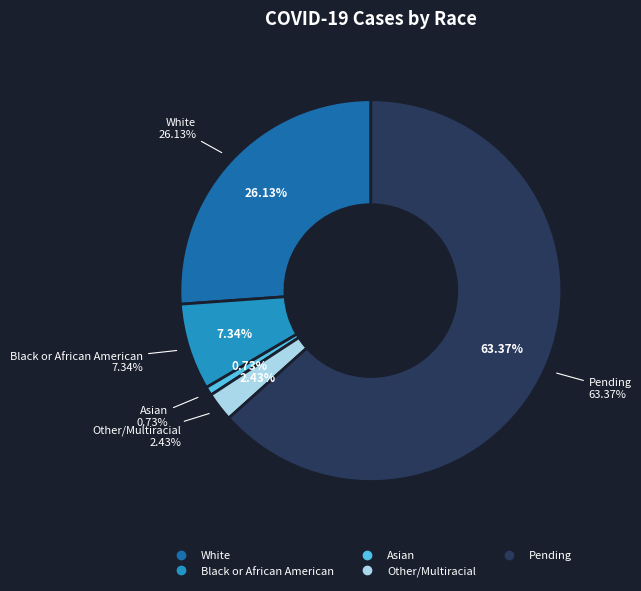

To the nearest percent, what percentage of the pie is Pending?

63%